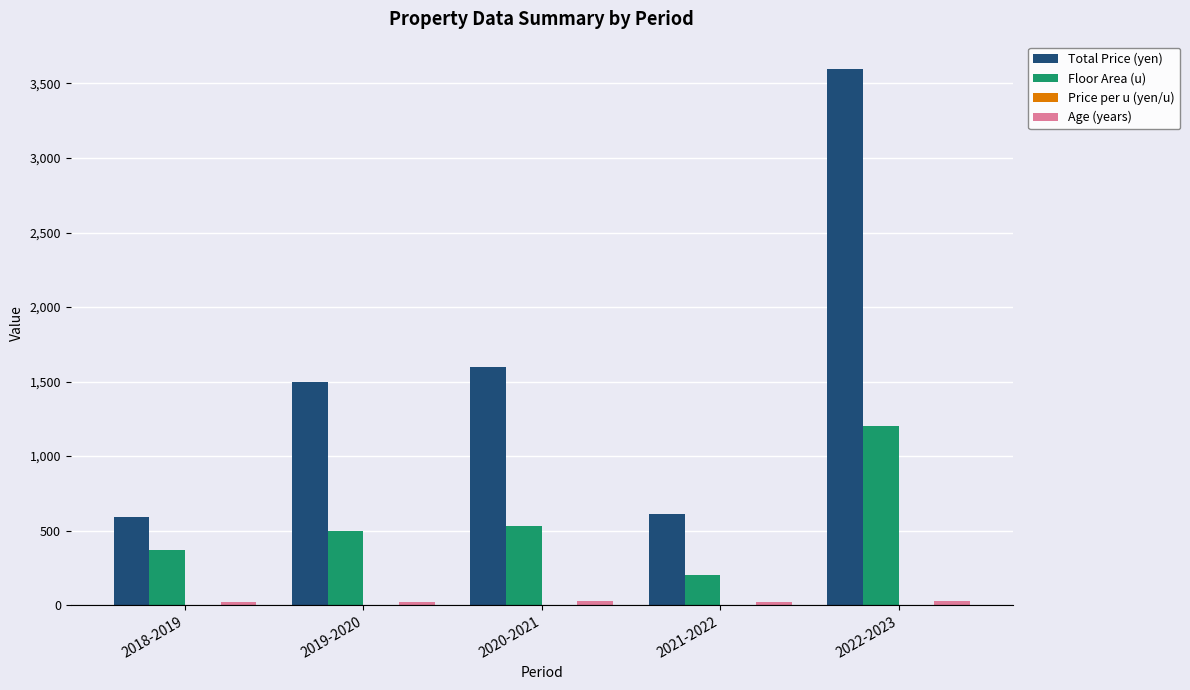

Is it true that Floor Area (u) equals 45.1 at 2021-2022?

False